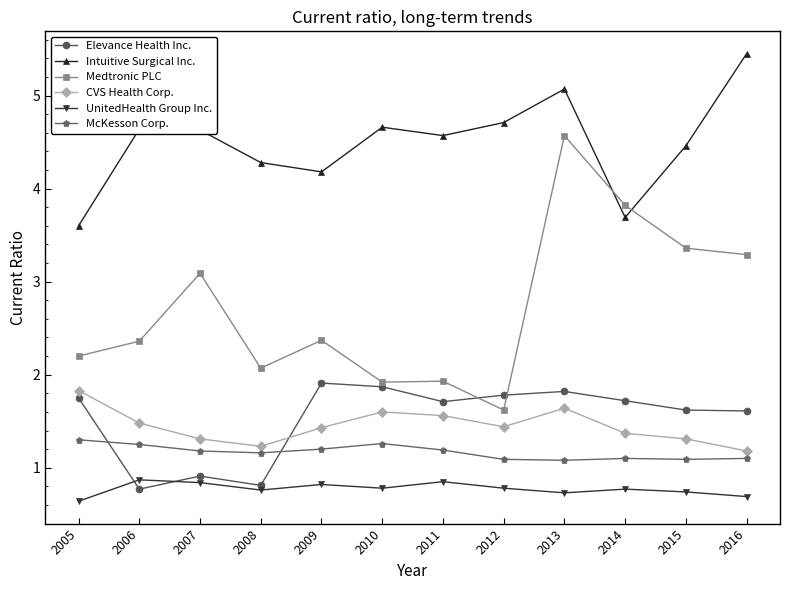

Does the chart have visible grid lines?

No